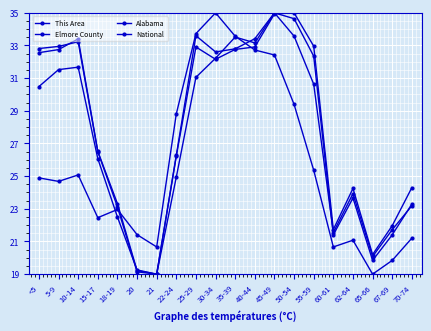

Reading left to right, transcribe all the data shown in this chart.

This Area: 24.9	24.7	25.1	22.5	23.0	21.4	20.7	28.8	33.7	35.0	33.6	32.7	32.4	29.4	25.4	20.7	21.1	19.0	19.8	21.2
Elmore County: 30.5	31.5	31.7	26.1	22.5	19.3	19.0	24.9	31.1	32.2	33.5	33.2	35.0	33.6	30.6	21.5	23.9	20.1	21.7	23.2
Alabama: 32.6	32.7	33.4	26.5	23.3	19.2	19.0	26.2	32.9	32.2	32.8	32.9	34.9	35.0	33.0	21.7	24.2	20.2	22.0	24.3
National: 32.8	32.9	33.2	26.5	23.1	19.1	19.0	26.3	33.6	32.6	32.8	33.4	35.0	34.6	32.3	21.4	23.7	19.8	21.4	23.3